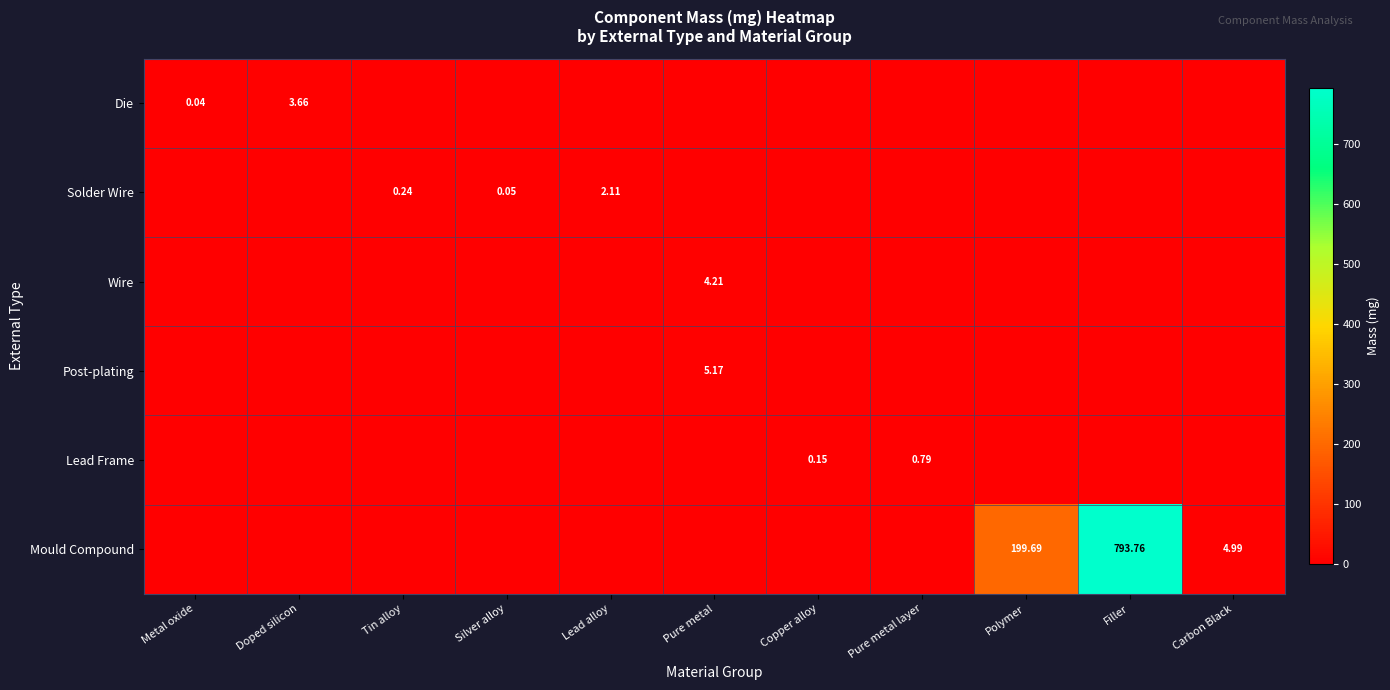

What is the spread (max minus min) of values at Polymer?

199.7